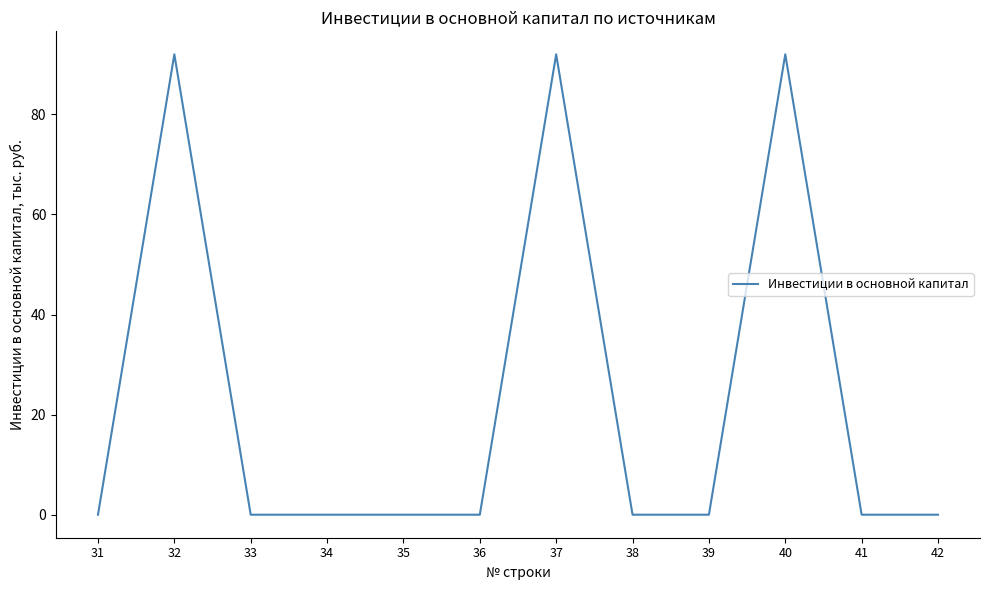

How many lines are shown in the chart?

1